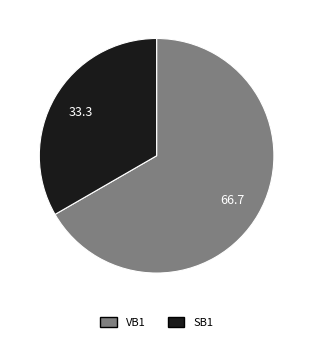

What is the ratio of the value at VB1 to the value at SB1?

2.0